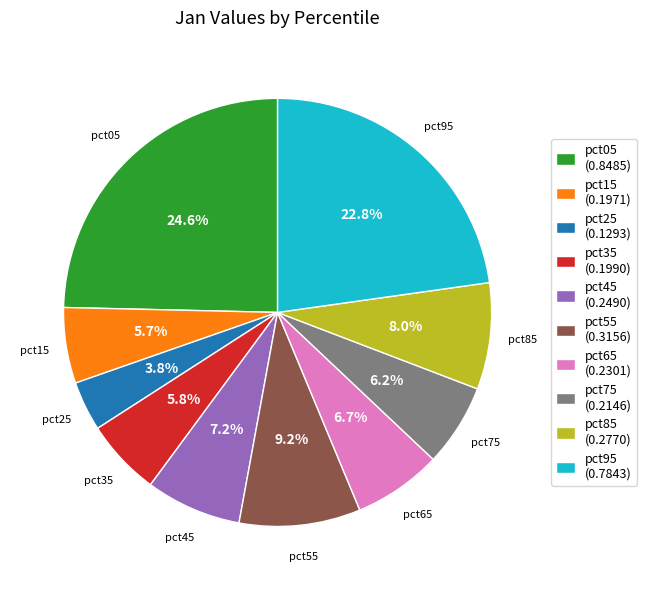

Is it true that pct25 is 9% of the pie?

False